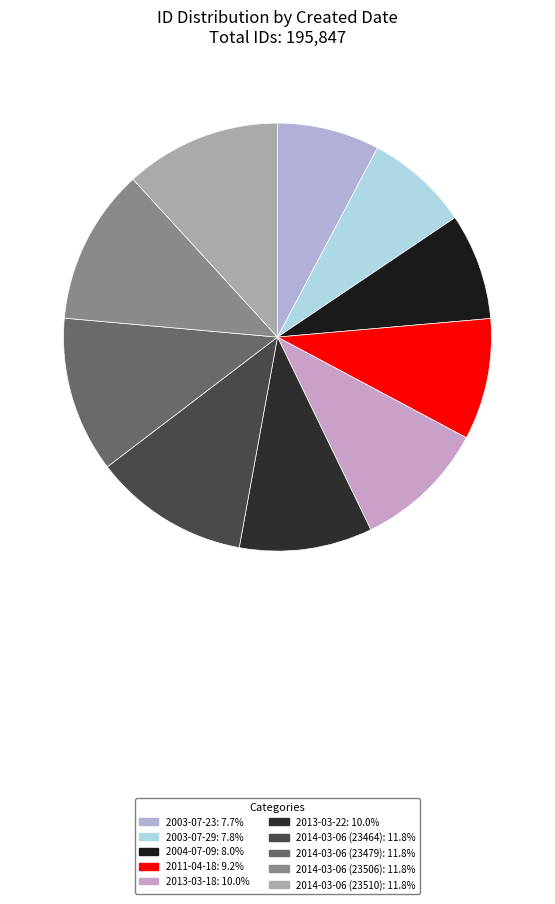

To the nearest percent, what percentage of the pie is 2014-03-06 (23510)?

12%